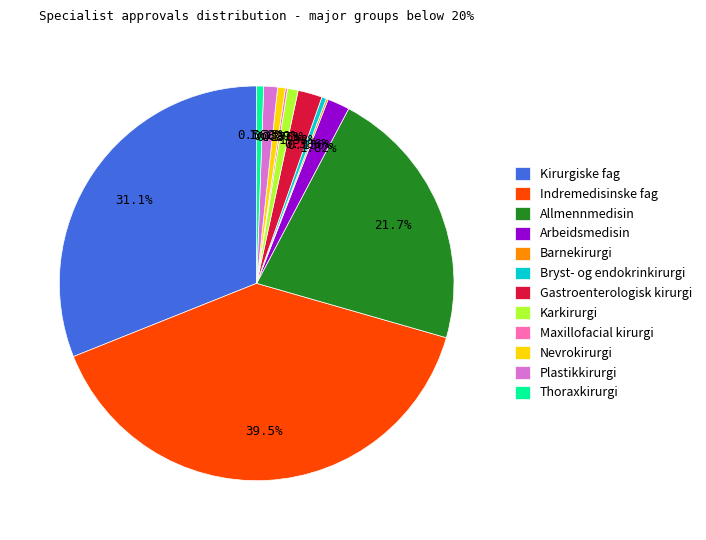

Approximately how many times larger is the value at Arbeidsmedisin compared to Nevrokirurgi?

2.9